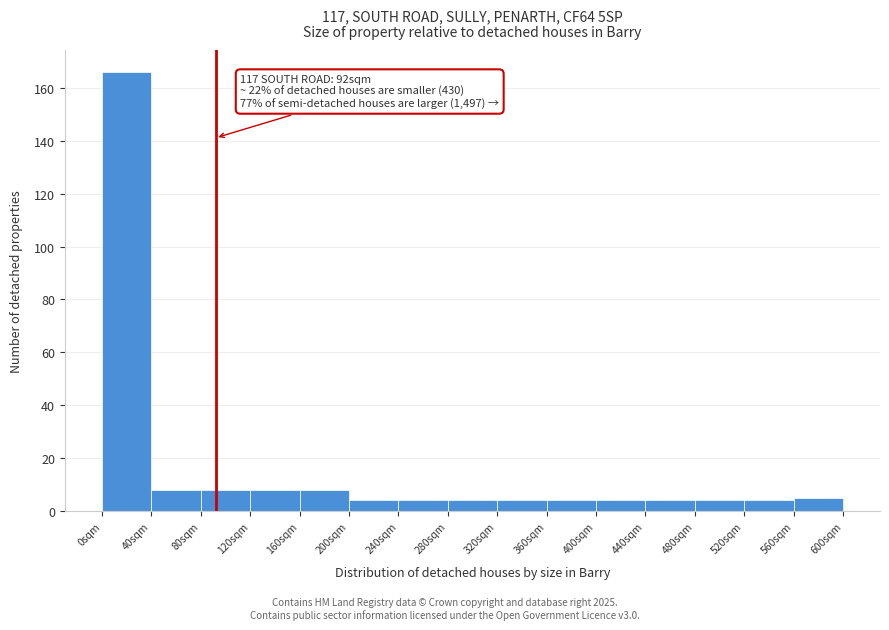

Over which range of the x-axis is the bar tallest?

0 to 40